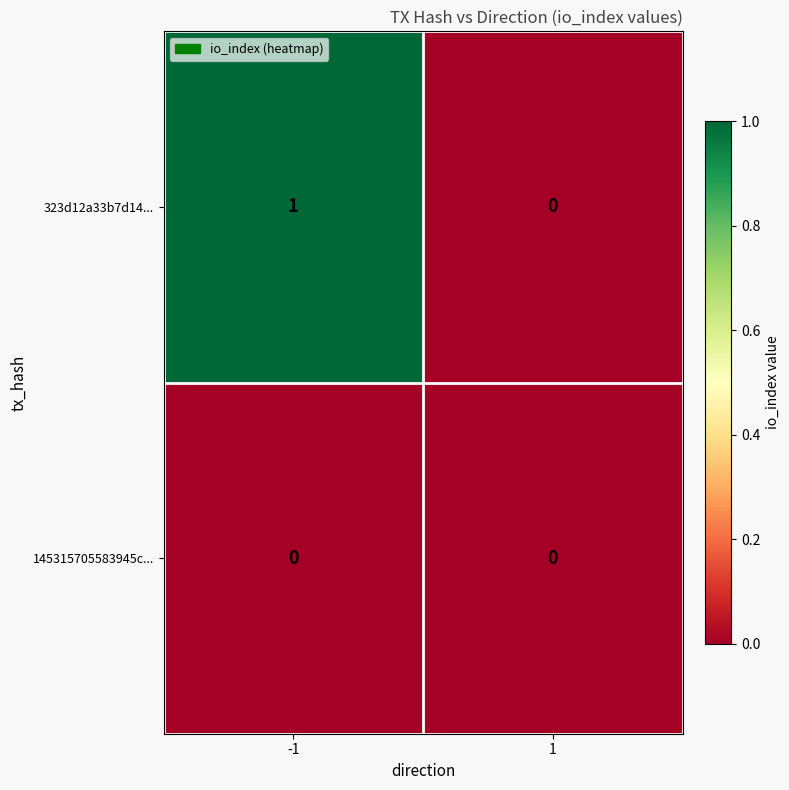

At which category is the sum across all series the highest?

-1